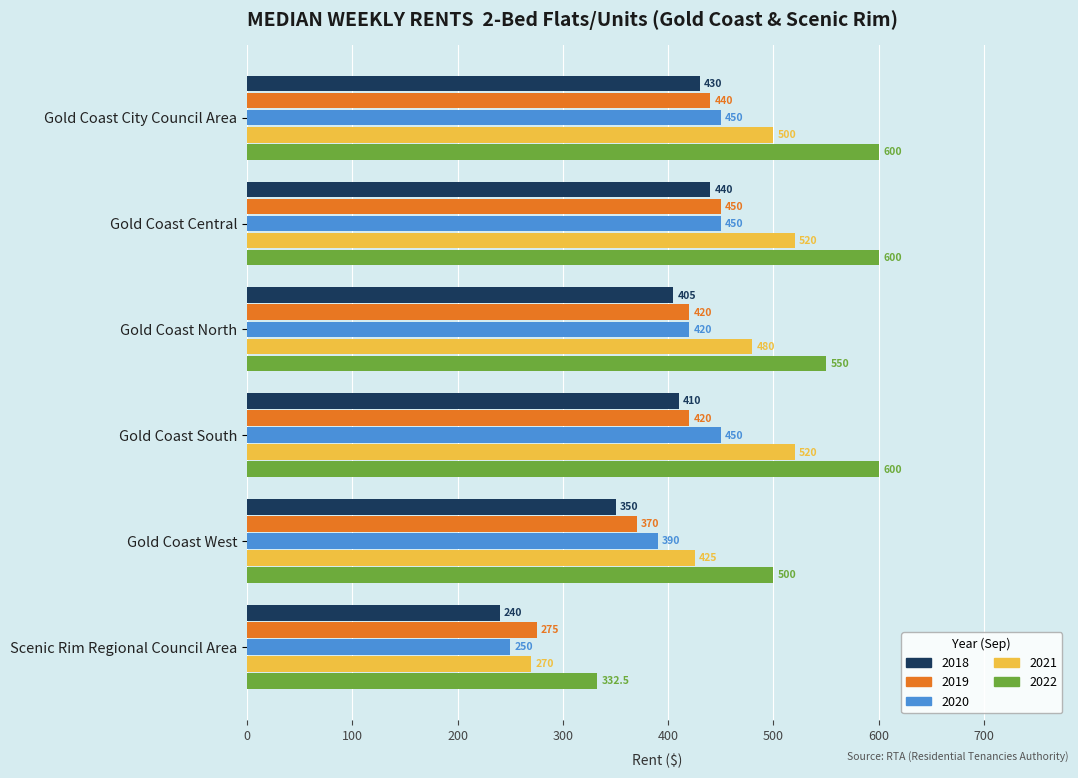

What is the total value across all series at Gold Coast West?

2035.0